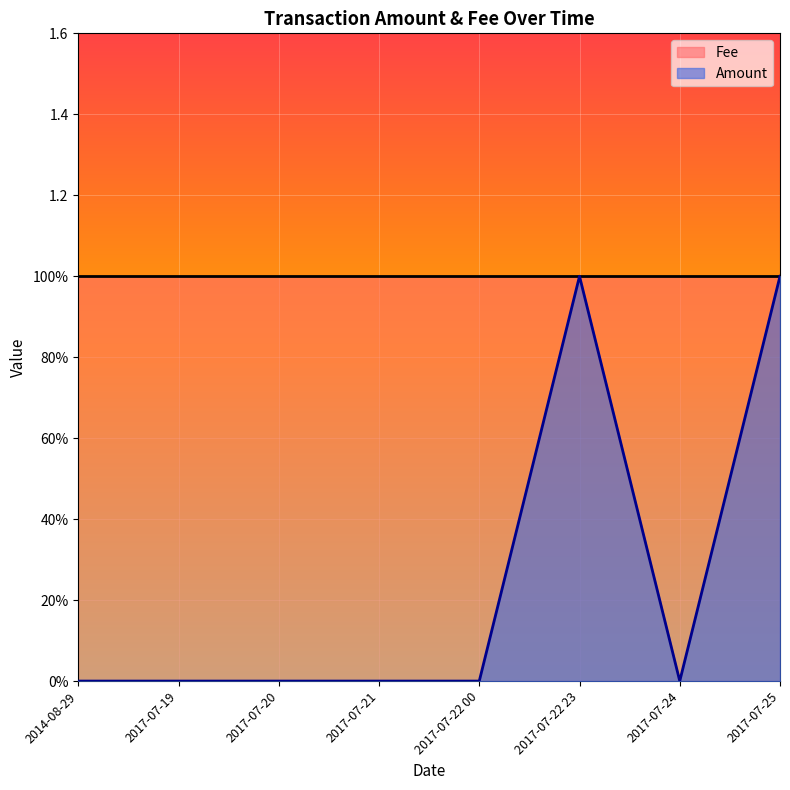

Does the chart display data point markers on the line(s)?

No